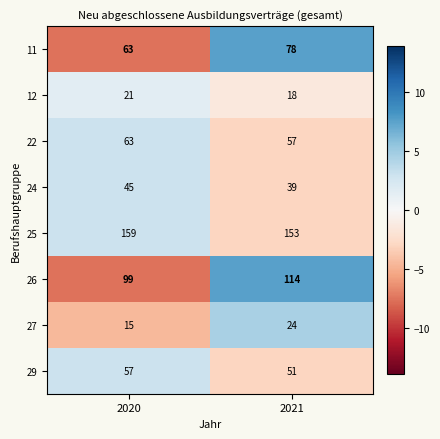

Reading right to left, what are all the values shown in this chart?

11: 2021=78	2020=63
12: 2021=18	2020=21
22: 2021=57	2020=63
24: 2021=39	2020=45
25: 2021=153	2020=159
26: 2021=114	2020=99
27: 2021=24	2020=15
29: 2021=51	2020=57